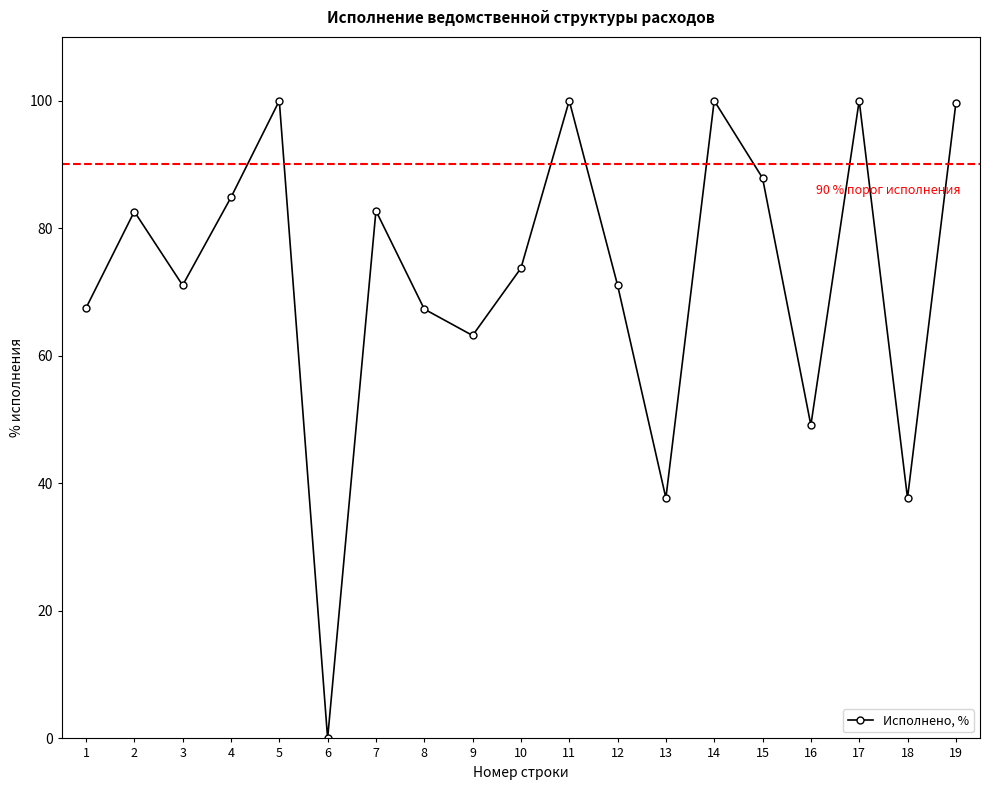

Does the chart display data point markers on the line(s)?

Yes